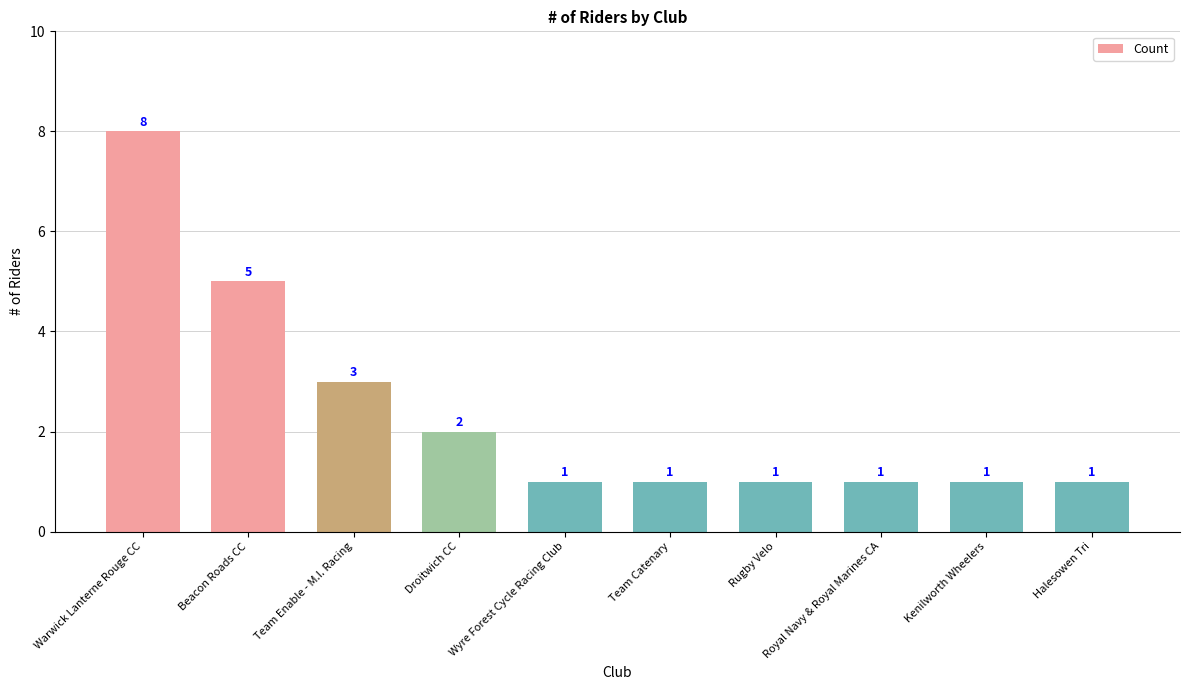

Reading left to right, what are all the values shown in this chart?

8	5	3	2	1	1	1	1	1	1